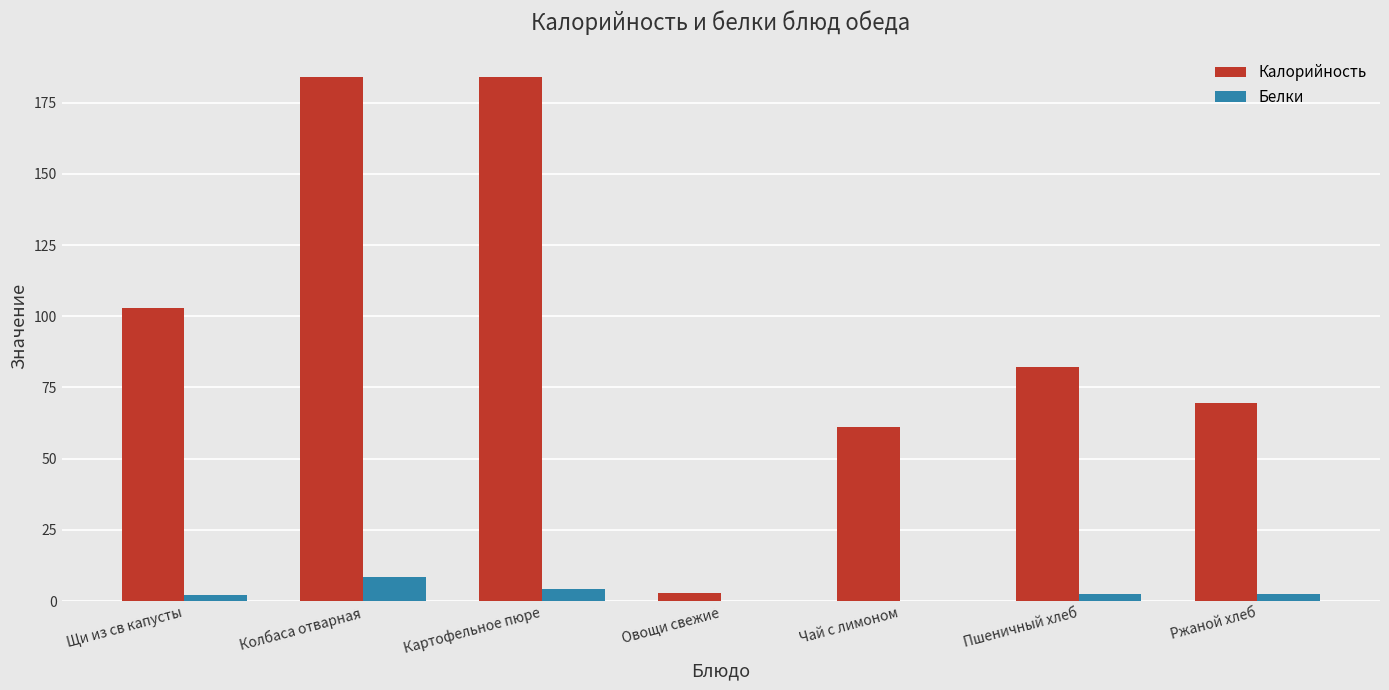

What is the greatest value displayed?

184.0